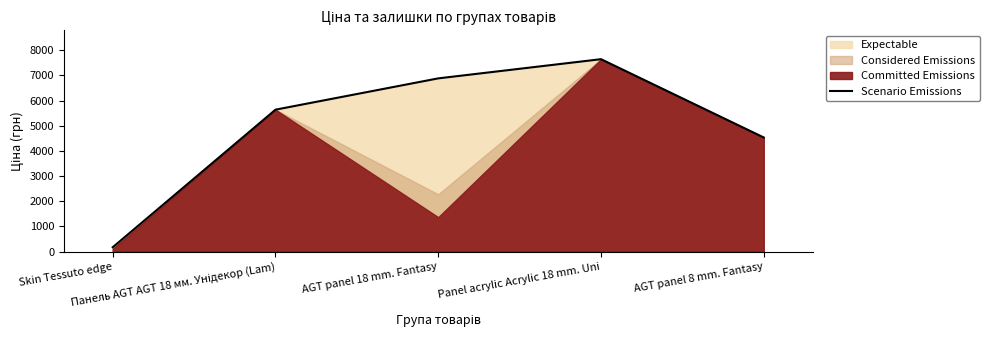

Rank the categories by value from lowest to highest.

Skin Tessuto edge, AGT panel 8 mm. Fantasy, Панель AGT AGT 18 мм. Унідекор (Lam), AGT panel 18 mm. Fantasy, Panel acrylic Acrylic 18 mm. Uni